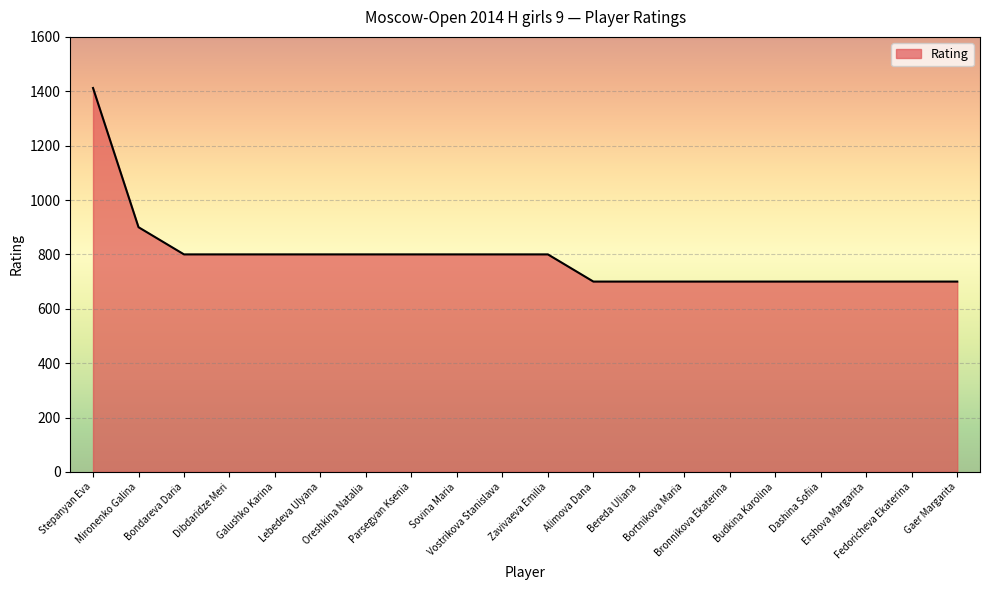

The chart shows a value of 1189 at Mironenko Galina. True or false?

False